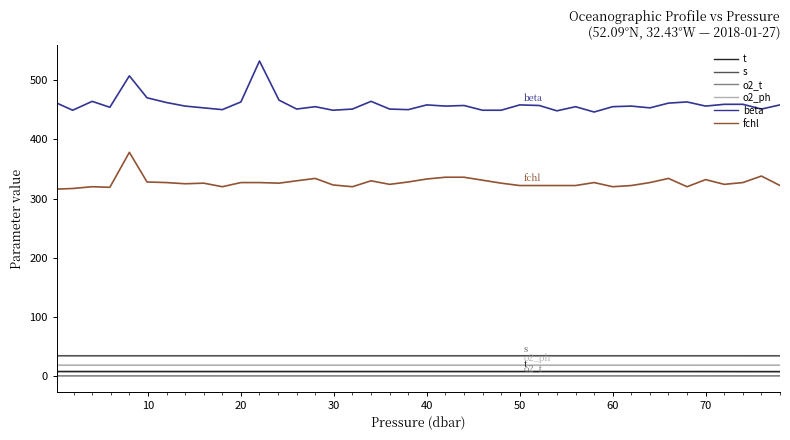

True or false: s and o2_t cross at least once.

False